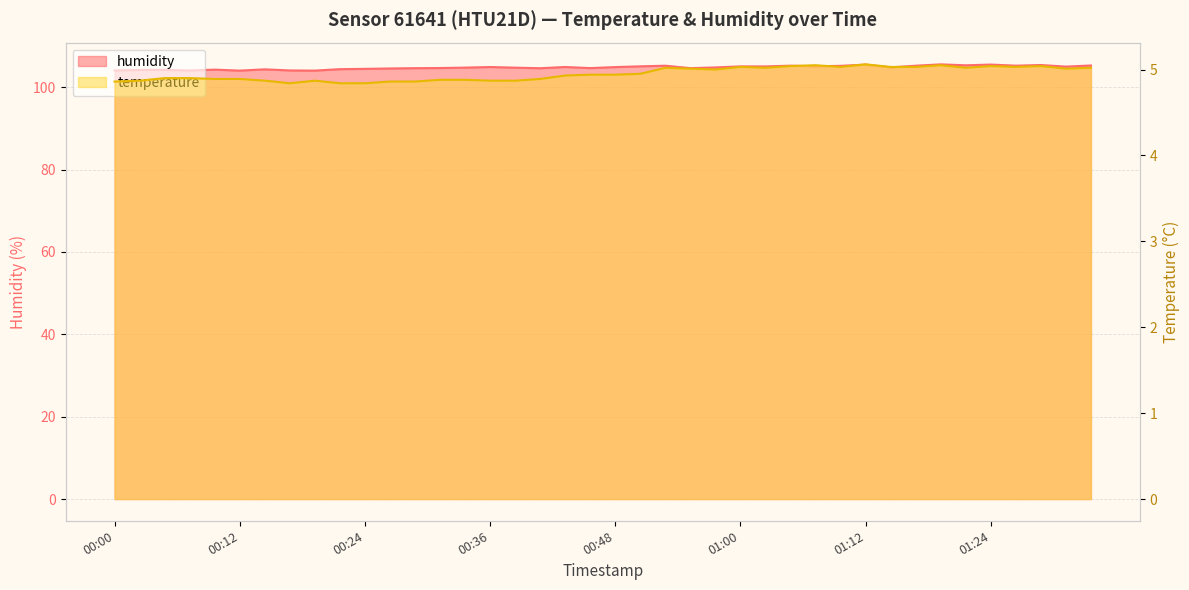

The humidity series shows 104.6 at 00:41. True or false?

True